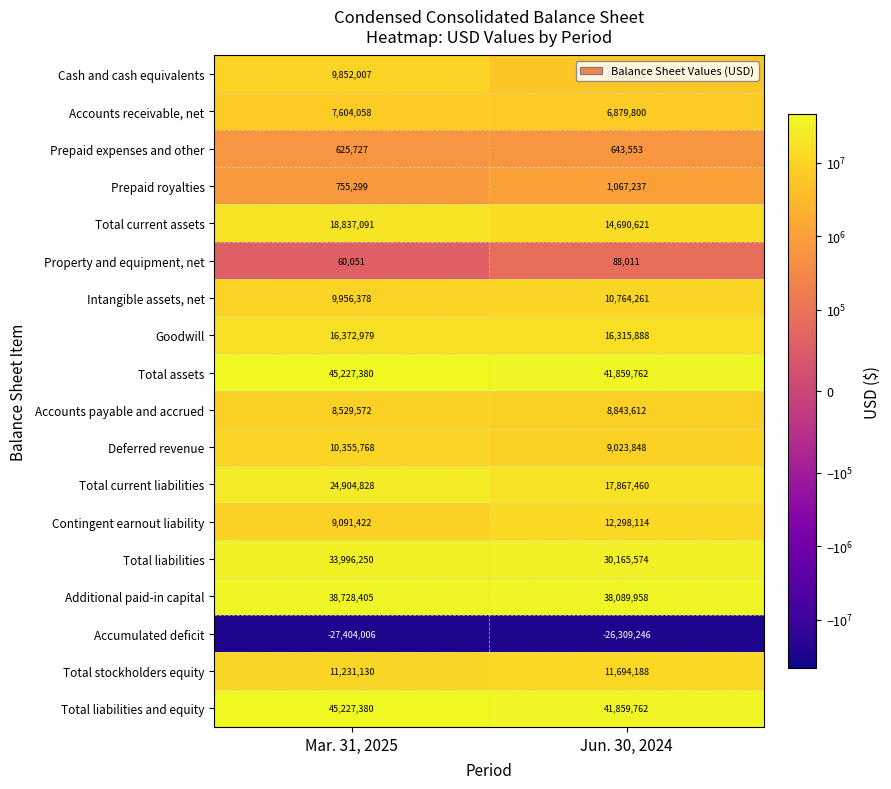

What is the sum of the Deferred revenue values at Mar. 31, 2025 and Jun. 30, 2024?

19379616